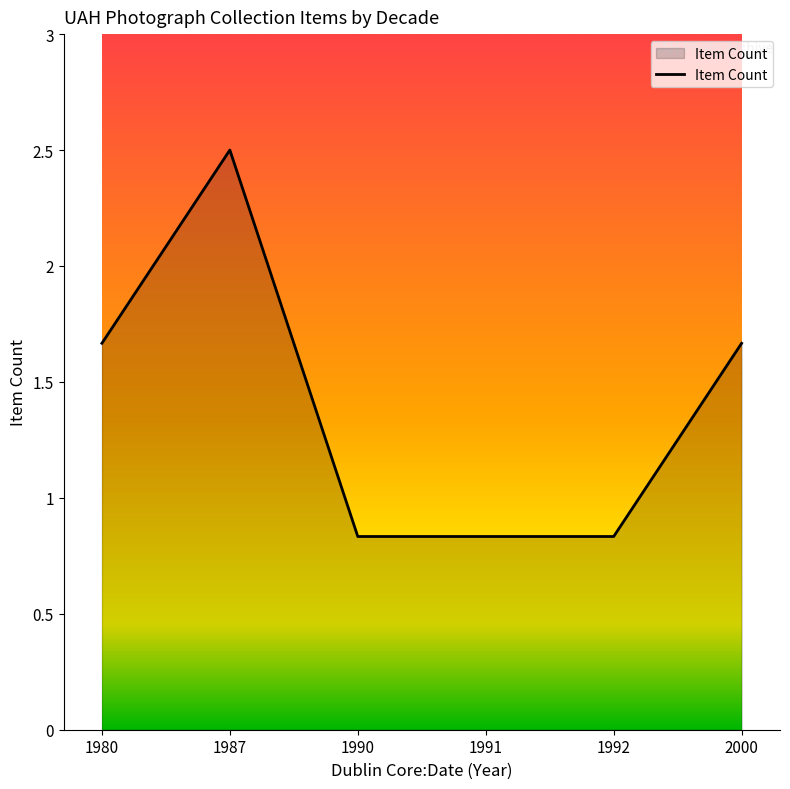

Between 2000 and 1987, which is larger?

1987